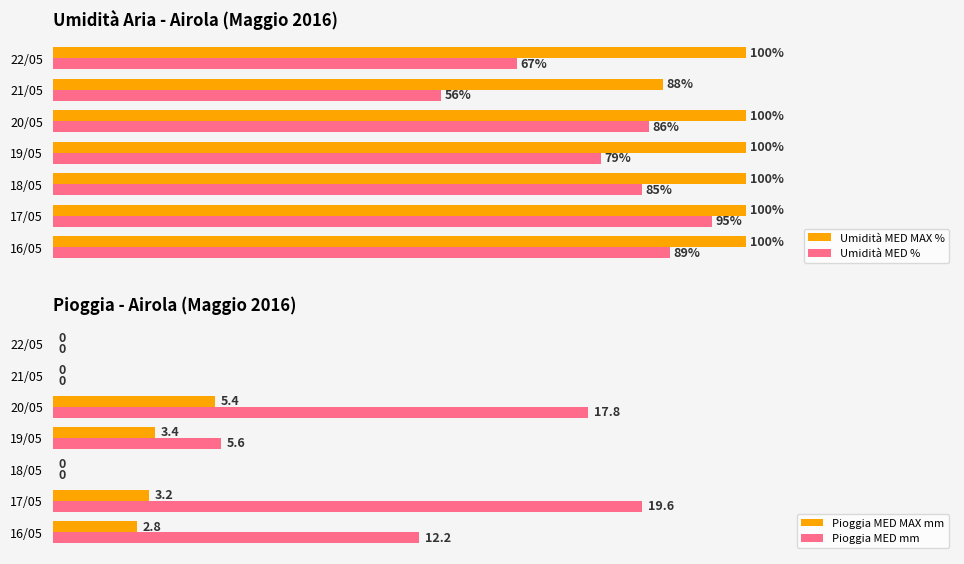

What is the difference between the second highest and second lowest values in the Pioggia MED MAX mm series?

3.4